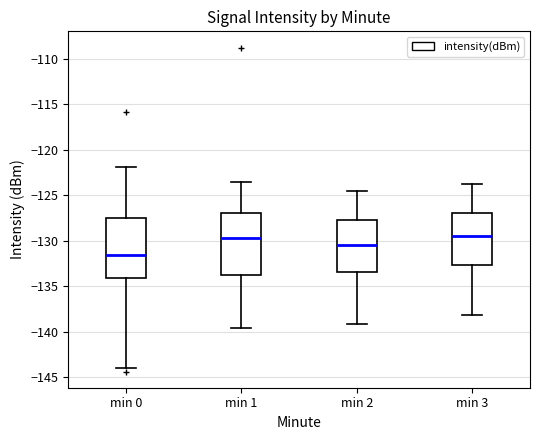

Which box's median line is the lowest?

min 0